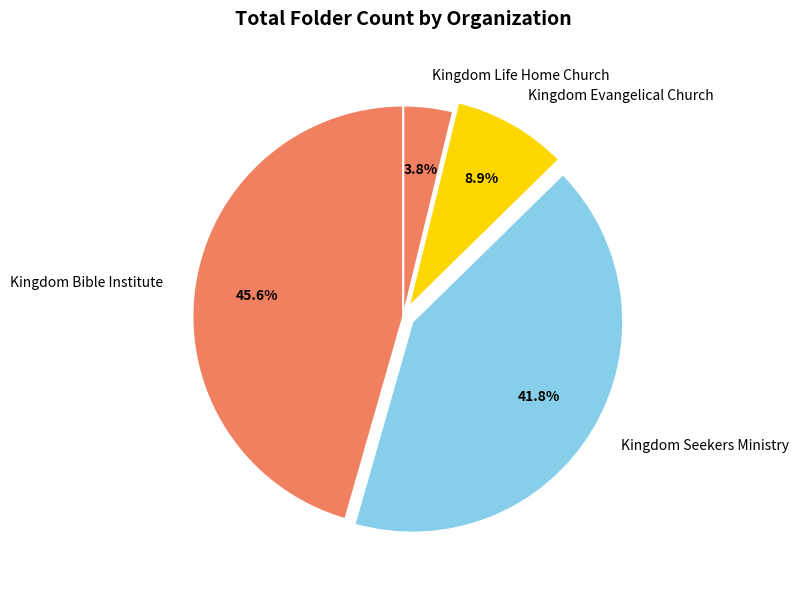

To the nearest percent, what percentage of the pie is Kingdom Evangelical Church?

9%